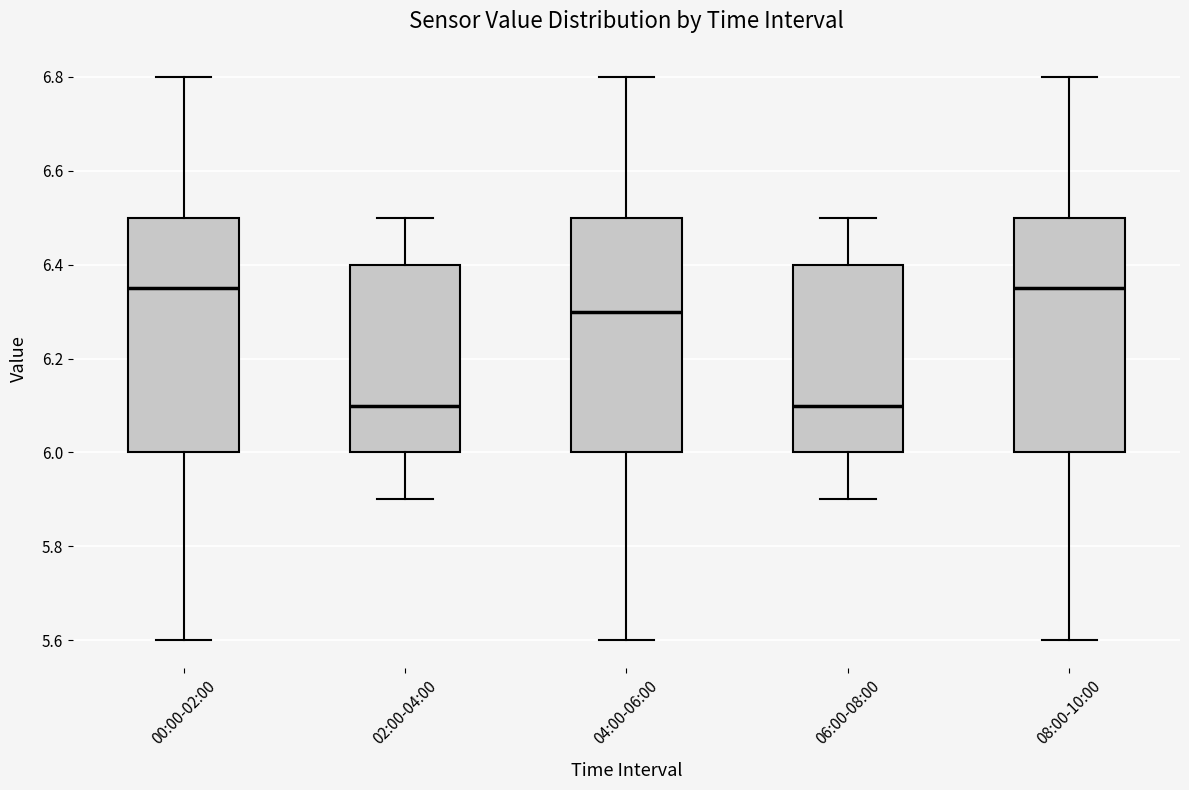

Where is the upper edge of the box for 00:00-02:00 on the y-axis? The values are not printed on the chart, so give them approximately, as read against the axis.

6.50